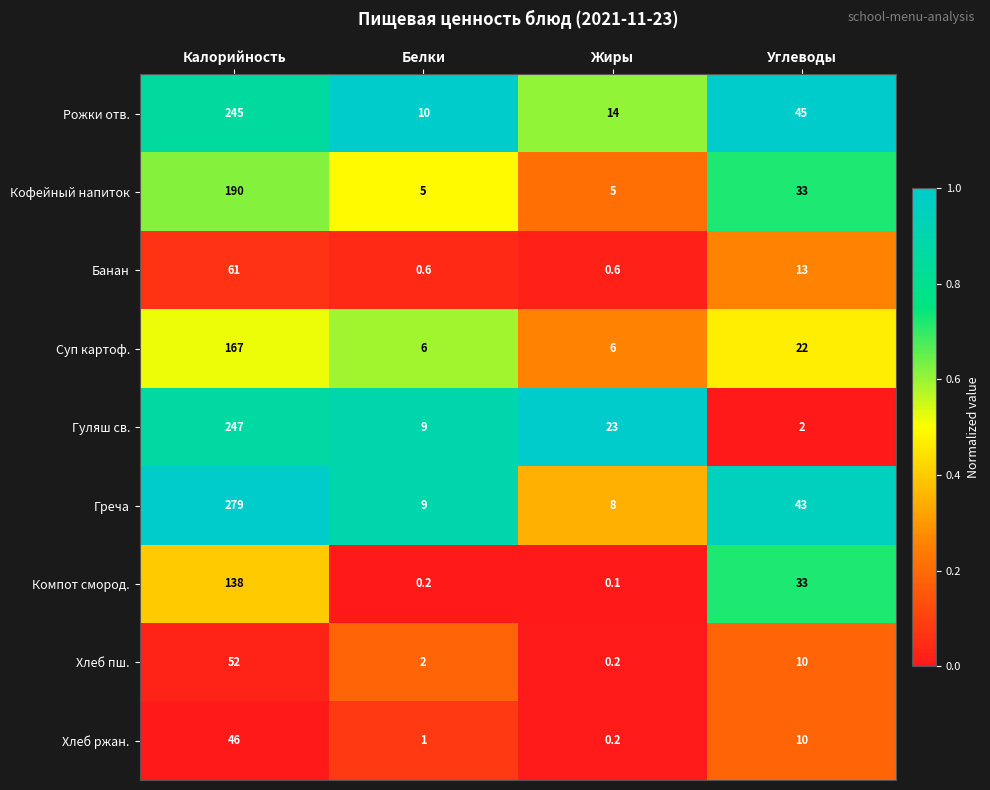

Which category has the lowest value across all series?

Жиры